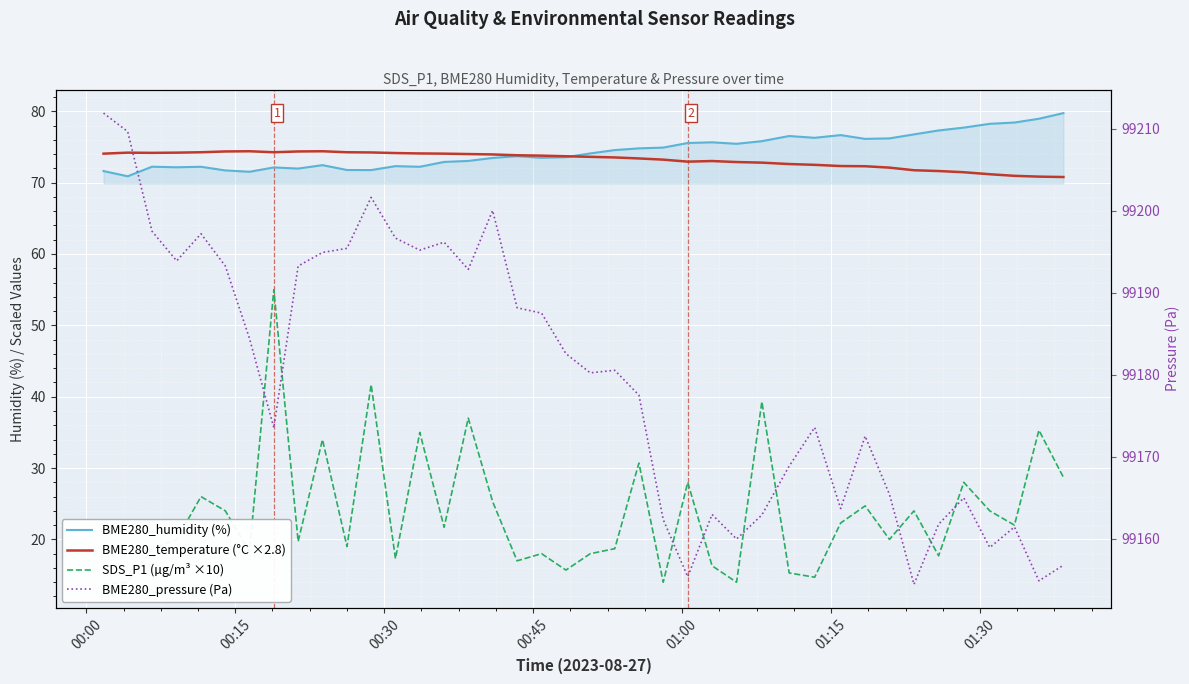

Reading left to right, list all the values displayed in this chart.

BME280_humidity (%): 71.6	70.9	72.2	72.2	72.2	71.7	71.5	72.1	72.0	72.5	71.8	71.8	72.3	72.2	72.9	73.0	73.5	73.7	73.5	73.6	74.1	74.6	74.8	74.9	75.5	75.7	75.4	75.8	76.5	76.3	76.7	76.1	76.2	76.8	77.3	77.7	78.2	78.4	79.0	79.7
BME280_temperature (°C ×2.8): 74.1	74.2	74.2	74.2	74.3	74.4	74.4	74.3	74.4	74.4	74.3	74.2	74.1	74.1	74.1	74.0	73.9	73.8	73.8	73.7	73.6	73.5	73.4	73.2	72.9	73.0	72.9	72.8	72.6	72.5	72.3	72.3	72.1	71.7	71.6	71.5	71.2	71.0	70.8	70.8
SDS_P1 (µg/m³ ×10): 13.7	14.0	18.7	20.0	26.0	24.0	18.3	55.0	19.7	34.0	19.0	41.7	17.3	35.0	21.7	37.0	25.3	17.0	18.0	15.7	18.0	18.7	30.7	14.0	28.0	16.3	14.0	39.3	15.3	14.7	22.3	24.7	20.0	24.0	17.7	28.0	24.0	22.0	35.3	28.7
BME280_pressure (Pa): 99211.9	99209.7	99197.5	99193.9	99197.2	99193.2	99184.4	99173.5	99193.2	99194.9	99195.4	99201.6	99196.7	99195.2	99196.2	99192.8	99200.0	99188.2	99187.5	99182.6	99180.2	99180.5	99177.5	99162.3	99155.3	99162.9	99159.9	99162.9	99168.8	99173.6	99163.7	99172.5	99165.4	99154.4	99161.8	99165.0	99158.9	99161.4	99154.8	99156.8